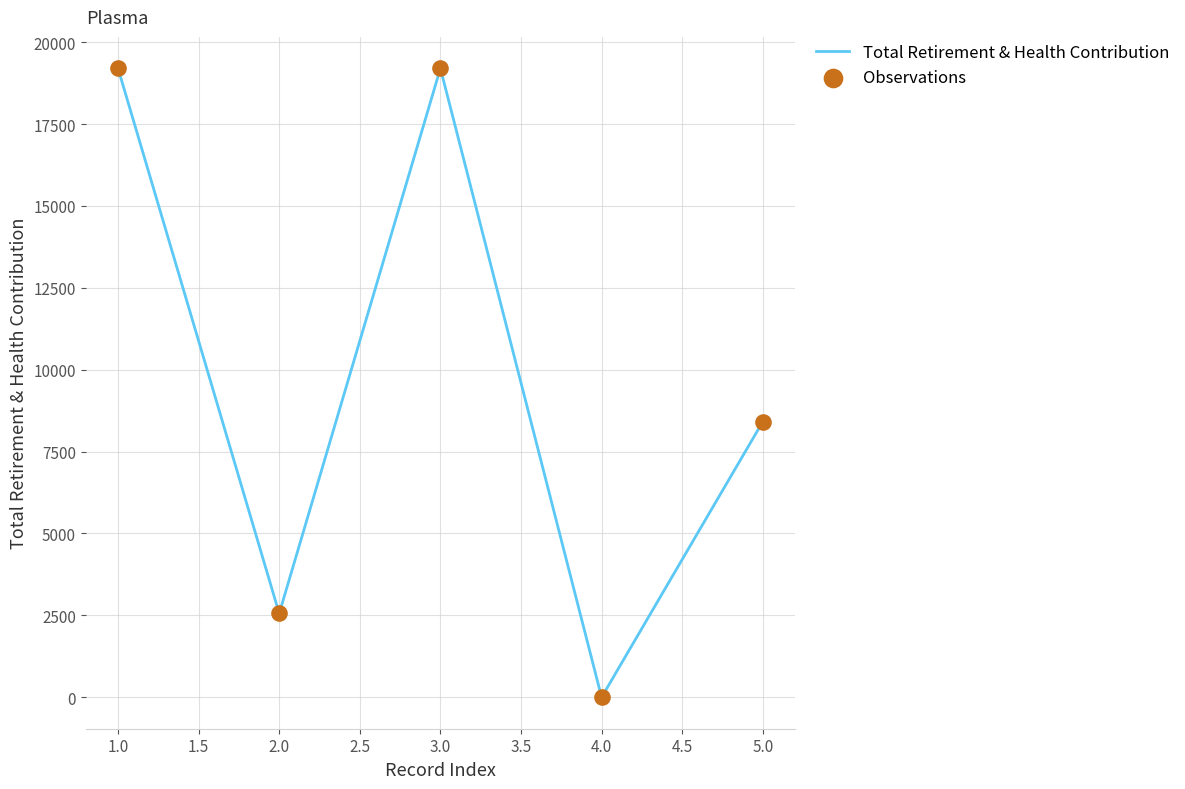

What is the maximum value shown in the chart?

19200